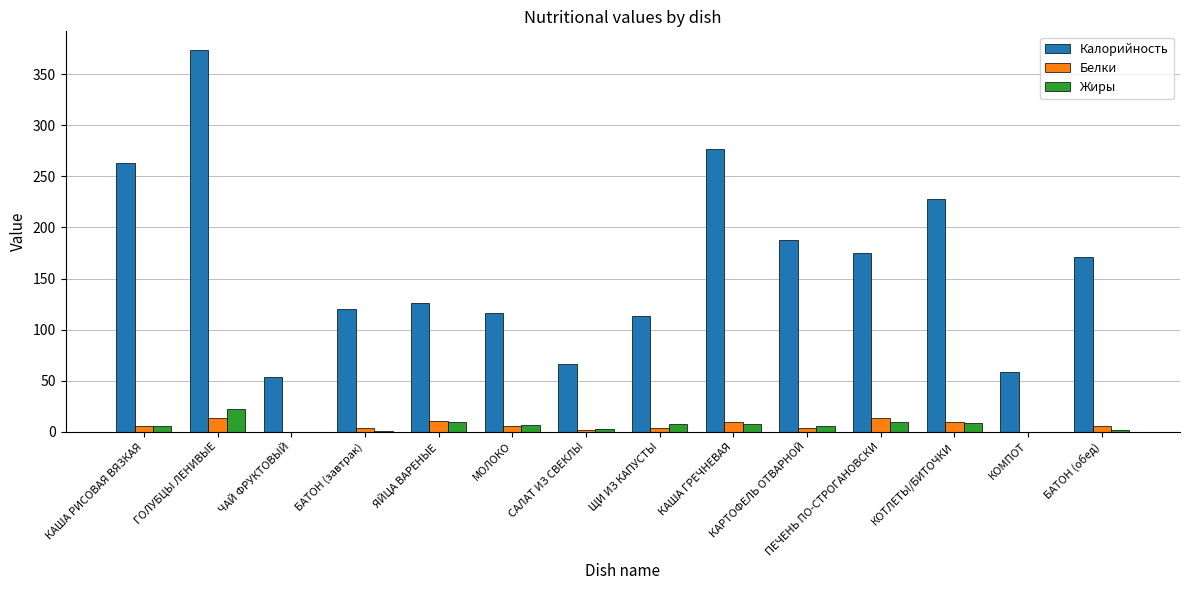

What is the sum of all Калорийность values?

2328.5